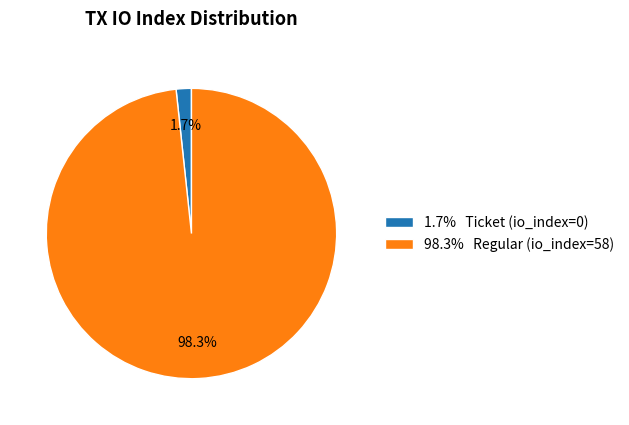

What is the largest slice in the pie chart?

98.3% Regular (io_index=58)